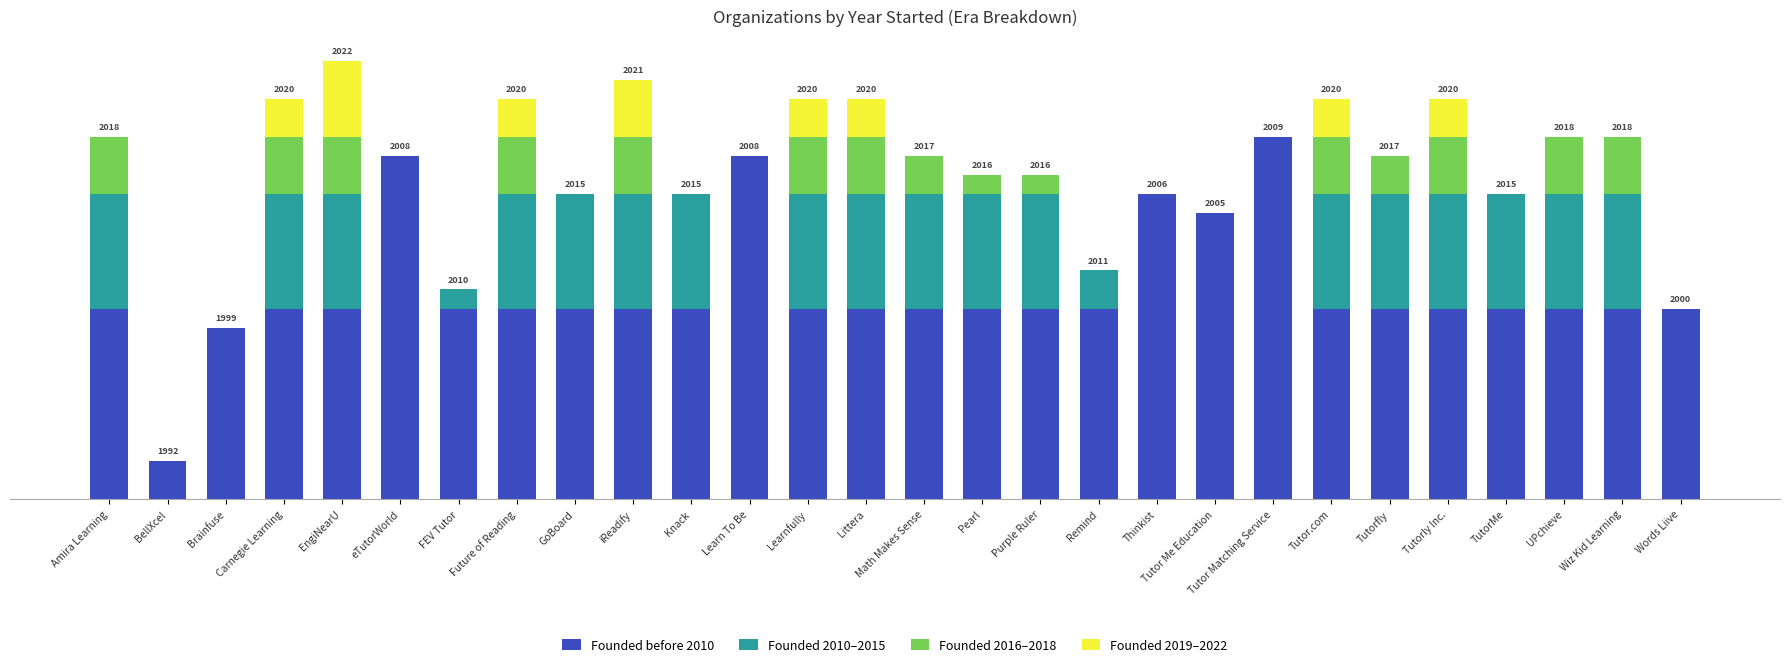

What is the sum of the Founded 2010–2015 values at Carnegie Learning and Tutor Me Education?

6